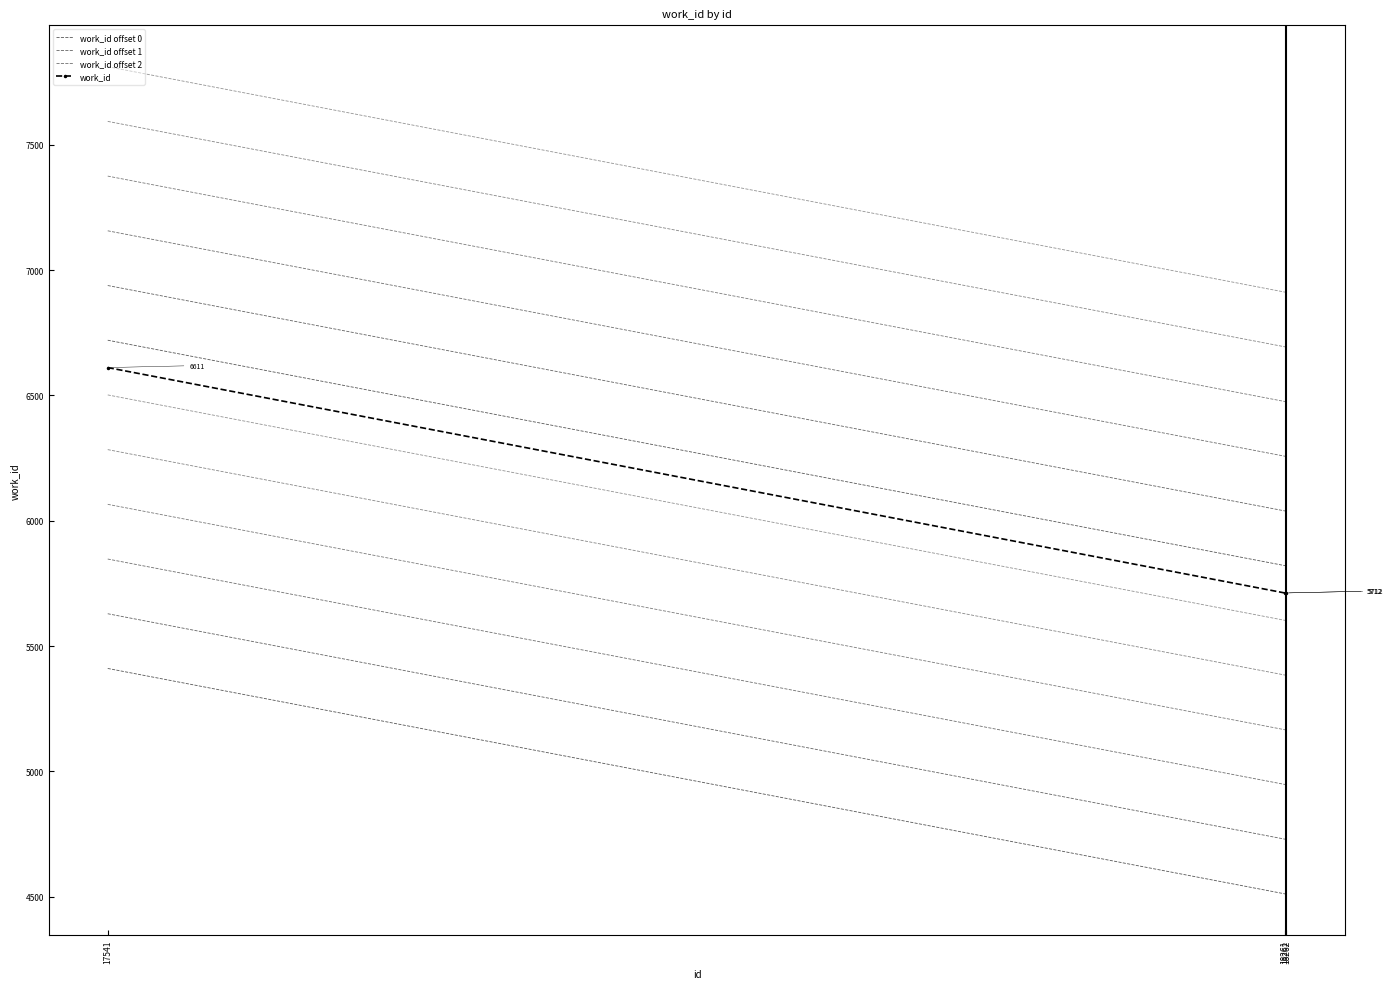

Reading right to left, what are all the values shown in this chart?

work_id offset 0: 18262=4512.0	18261=4512.0	17541=5411.0
work_id offset 1: 18262=4730.2	18261=4730.2	17541=5629.2
work_id offset 2: 18262=4948.4	18261=4948.4	17541=5847.4
work_id: 18262=5712.0	18261=5712.0	17541=6611.0